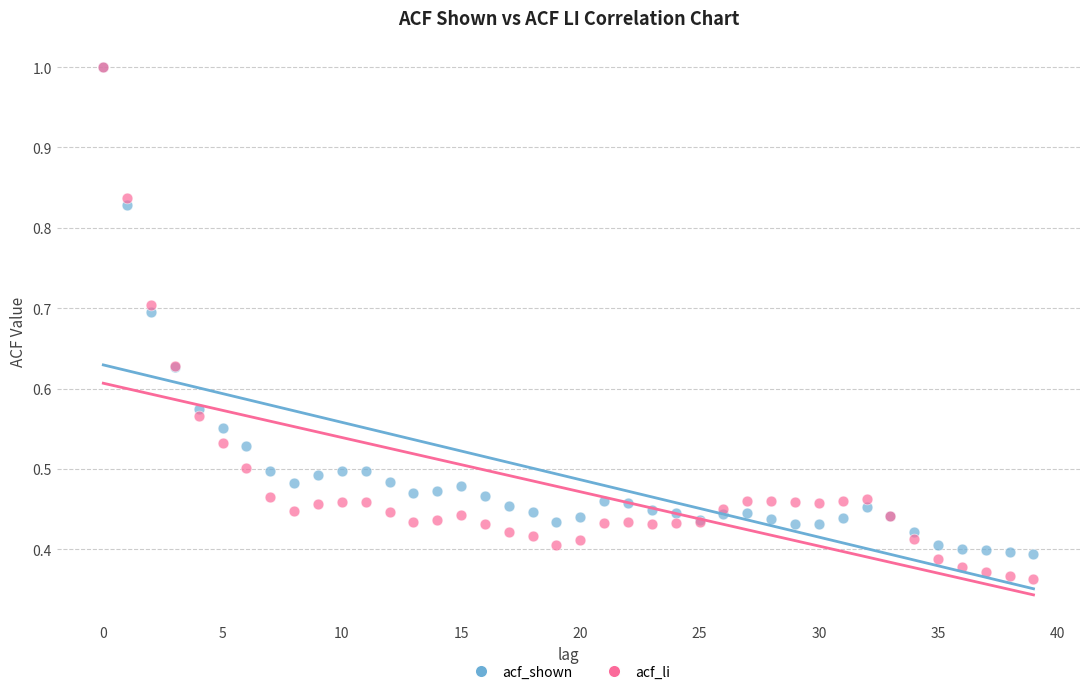

Which series reaches the minimum Y coordinate?

acf_li